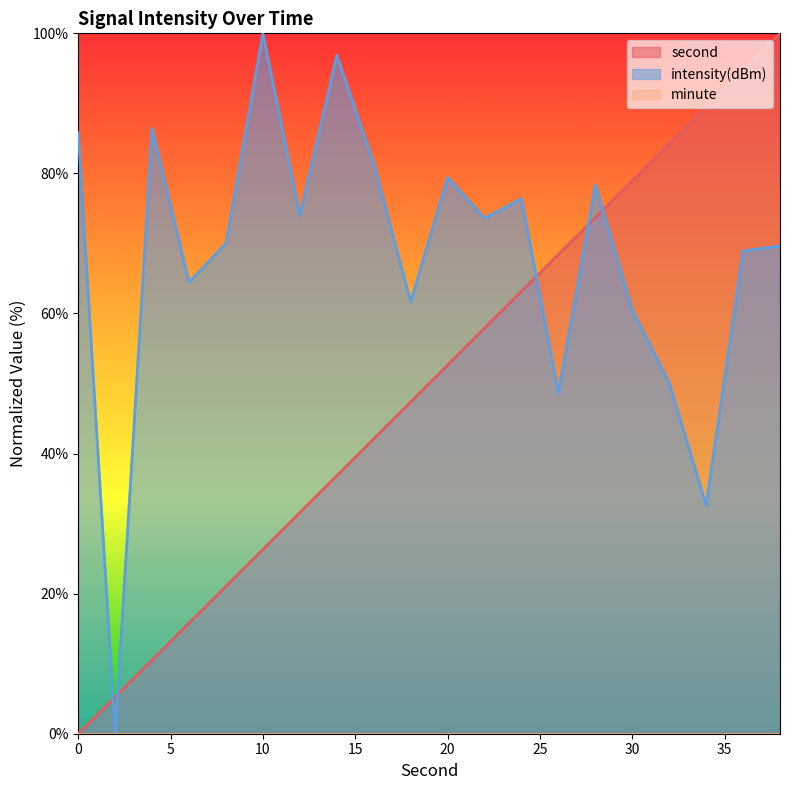

Which category has the lowest value in the intensity series?

2